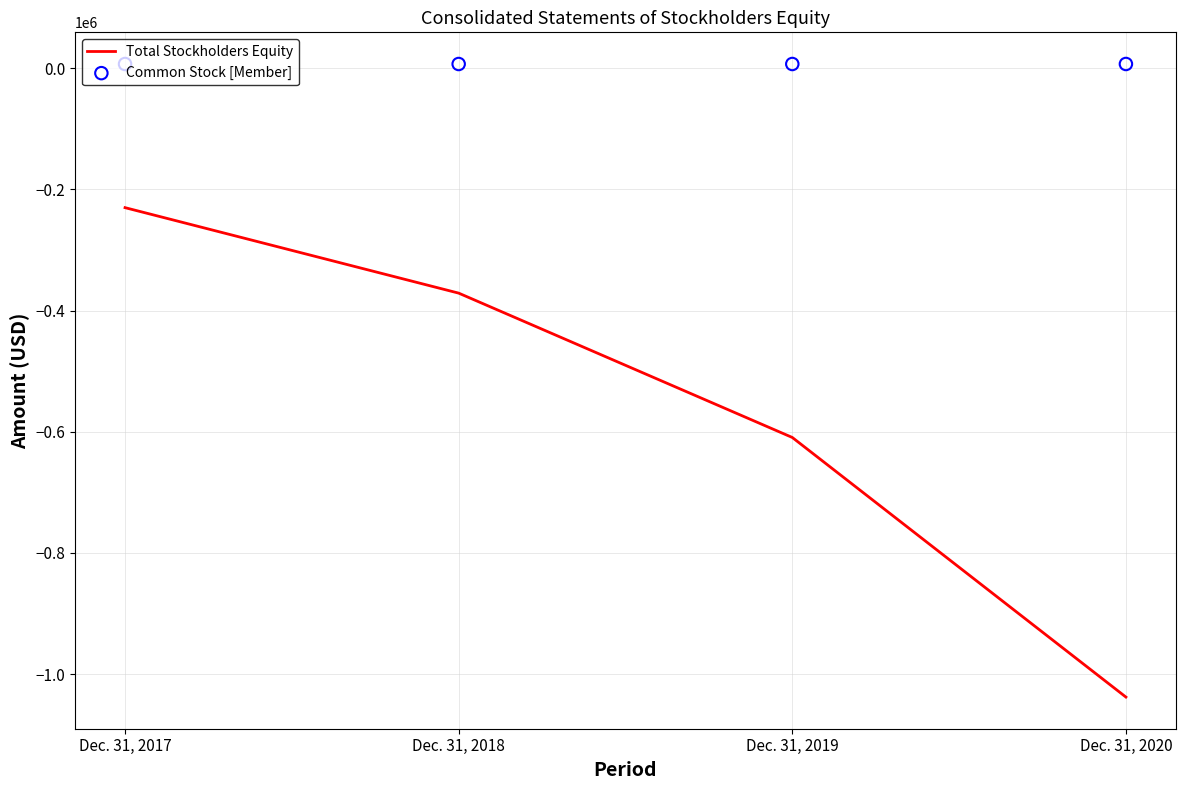

At how many categories does at least one series exceed -630256?

4